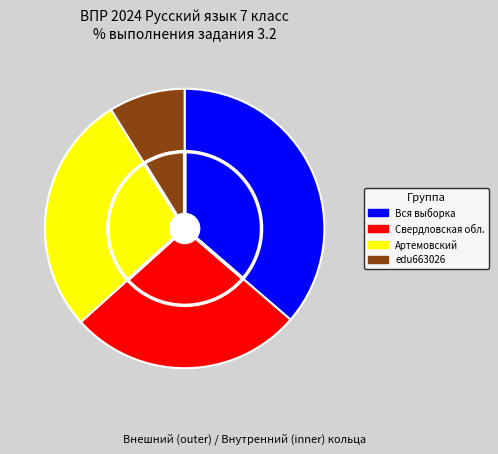

To the nearest percent, what portion does Вся выборка represent?

36%